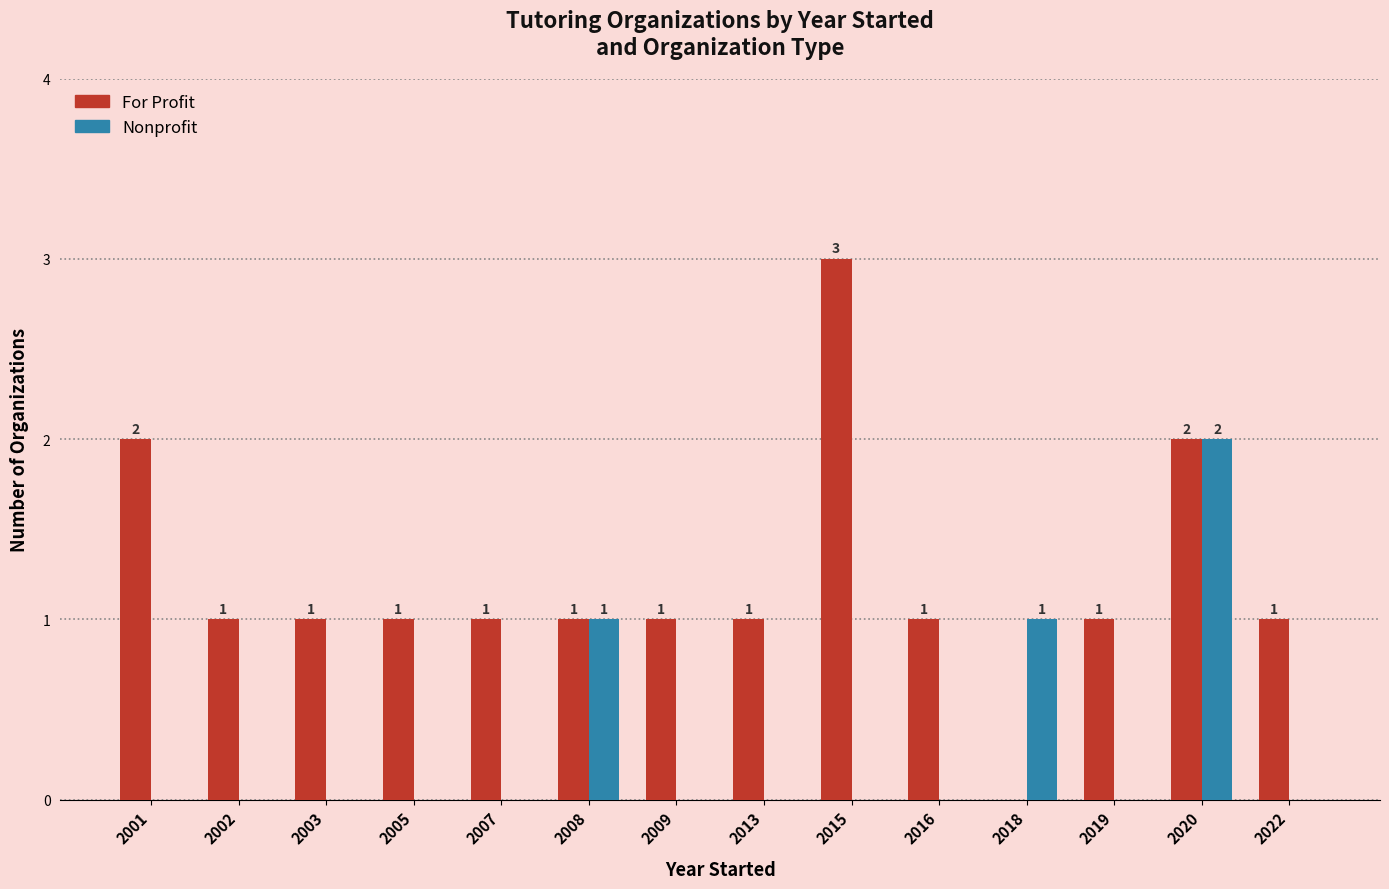

What is the spread (max minus min) of values at 2013?

1